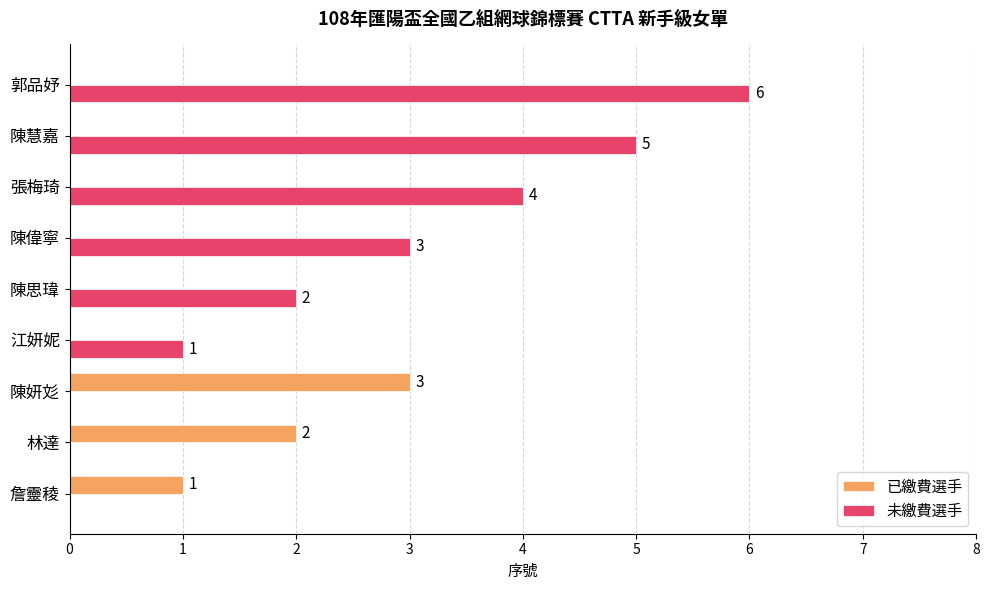

Which series has the largest total across all categories?

未繳費選手